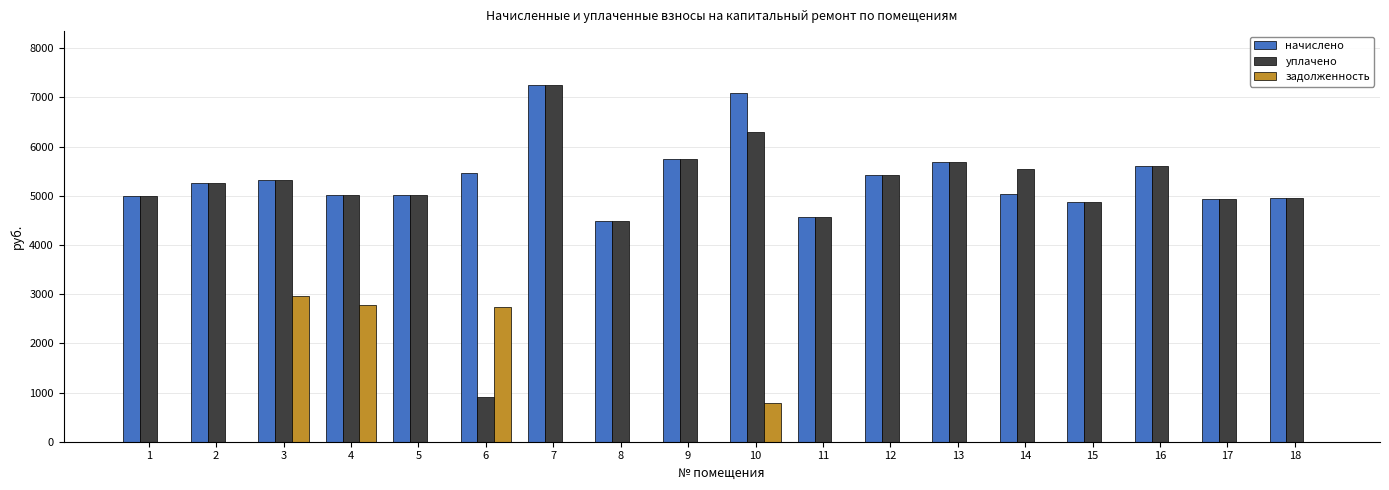

What value does the уплачено series have at 6?

910.1